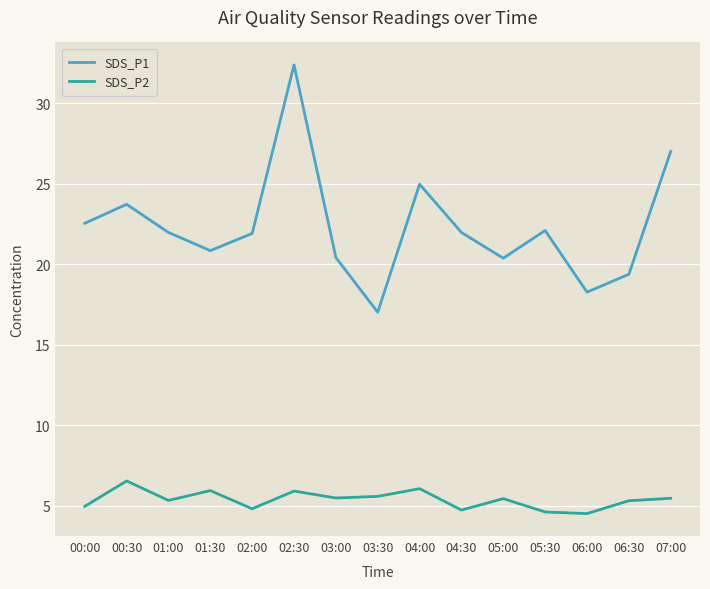

What is the minimum value for SDS_P2?

4.5